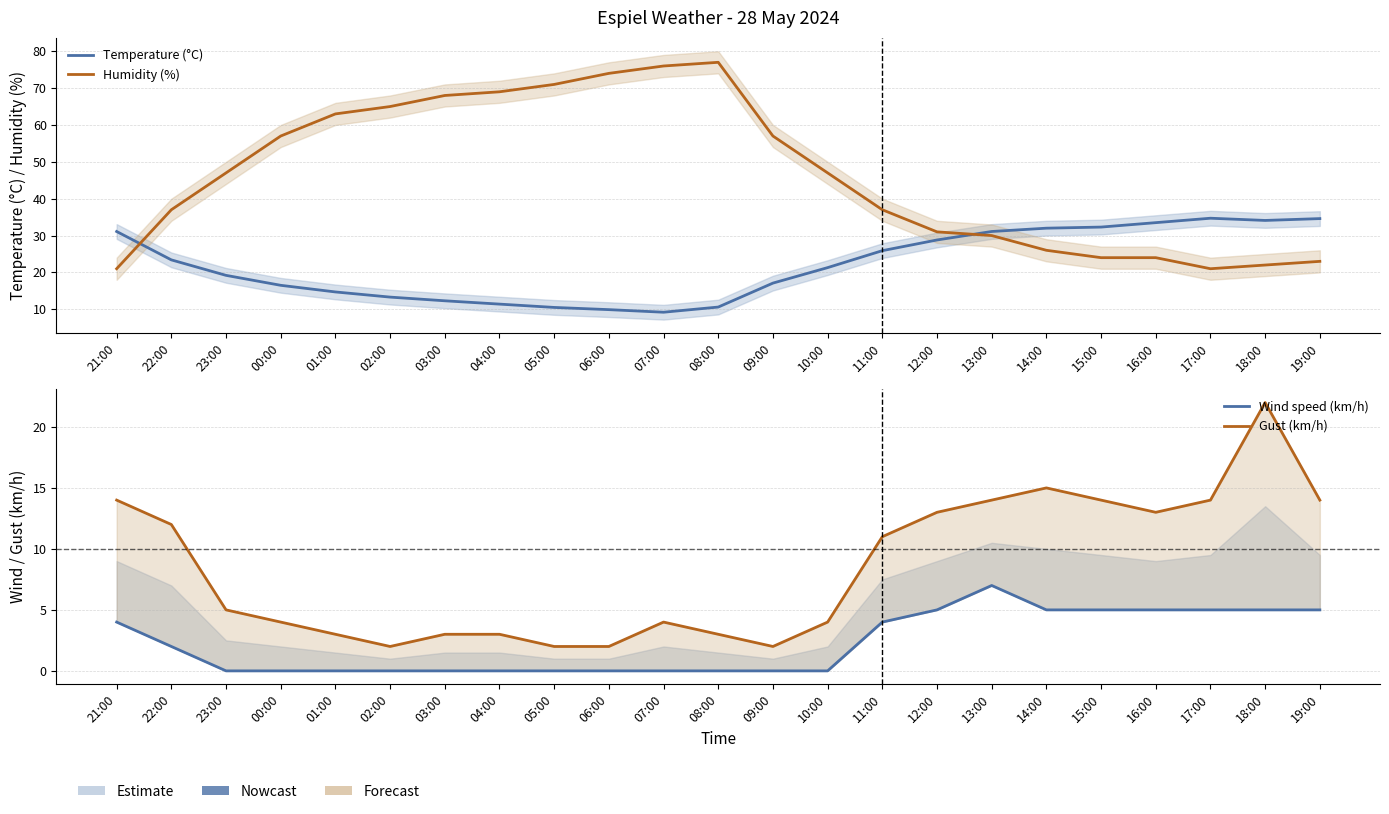

Reading left to right, what are all the values shown in this chart?

Temperature (°C): 31.1	23.4	19.2	16.5	14.7	13.3	12.3	11.4	10.5	9.9	9.2	10.6	17.1	21.3	25.9	28.8	31.1	32.0	32.3	33.5	34.7	34.1	34.6
Humidity (%): 21.0	37.0	47.0	57.0	63.0	65.0	68.0	69.0	71.0	74.0	76.0	77.0	57.0	47.0	37.0	31.0	30.0	26.0	24.0	24.0	21.0	22.0	23.0
Wind speed (km/h): 4.0	2.0	0.0	0.0	0.0	0.0	0.0	0.0	0.0	0.0	0.0	0.0	0.0	0.0	4.0	5.0	7.0	5.0	5.0	5.0	5.0	5.0	5.0
Gust (km/h): 14.0	12.0	5.0	4.0	3.0	2.0	3.0	3.0	2.0	2.0	4.0	3.0	2.0	4.0	11.0	13.0	14.0	15.0	14.0	13.0	14.0	22.0	14.0